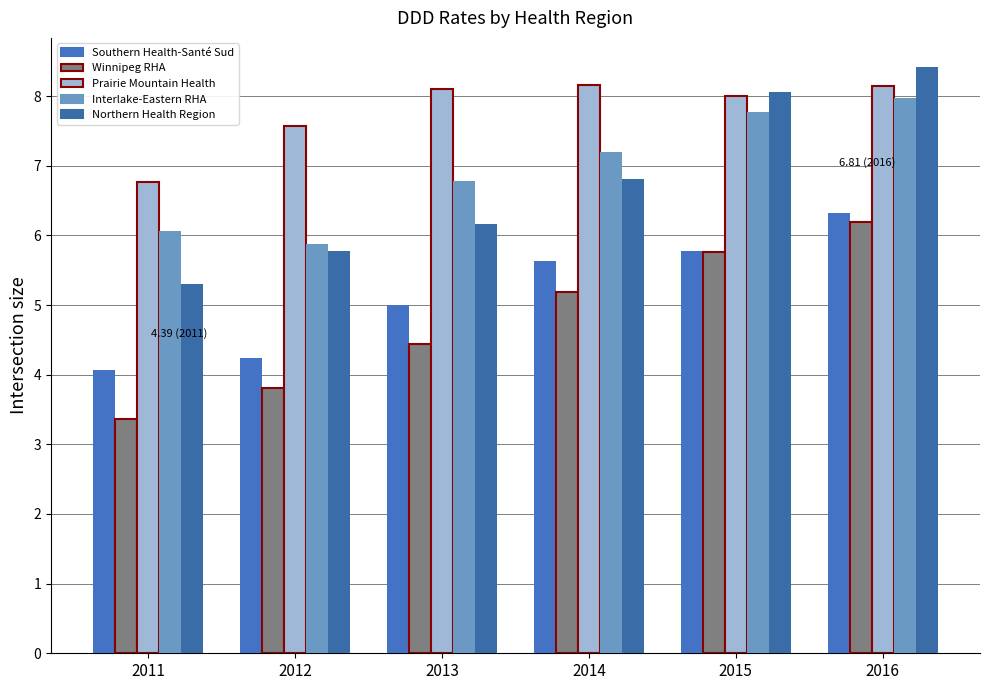

Count the number of data series in this chart.

5